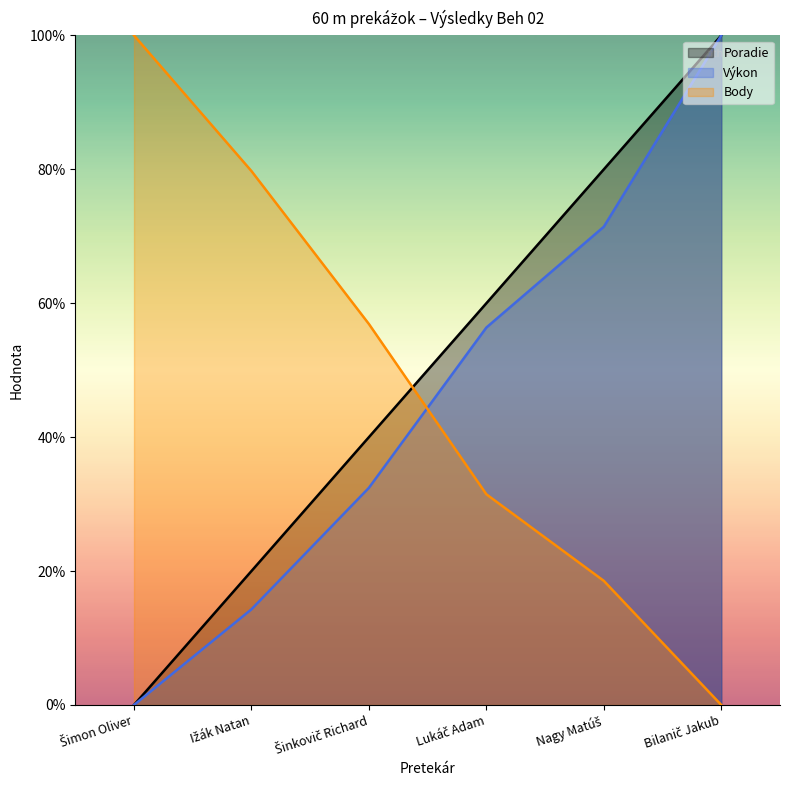

True or false: Výkon and Poradie intersect in this chart.

False